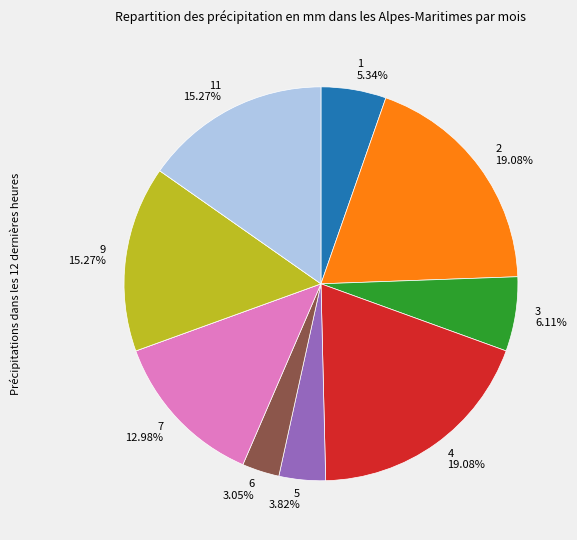

Is there any slice that represents more than half of the pie?

No